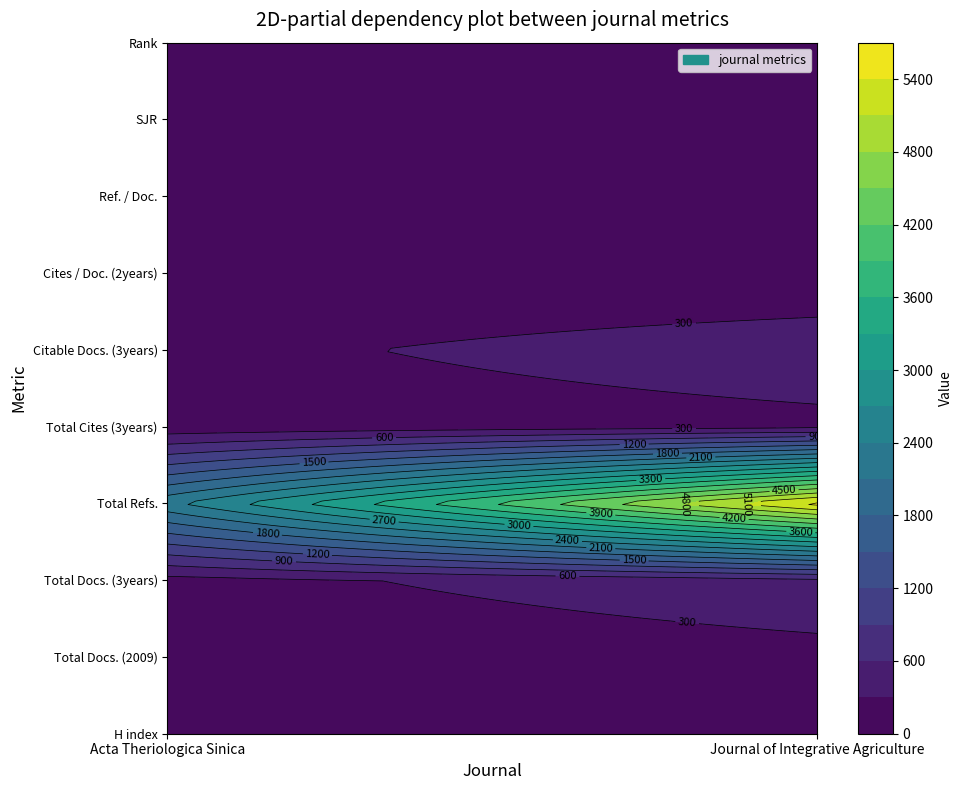

Which series changed the most between Total Cites (3years) and Ref. / Doc.?

Journal of Integrative Agriculture